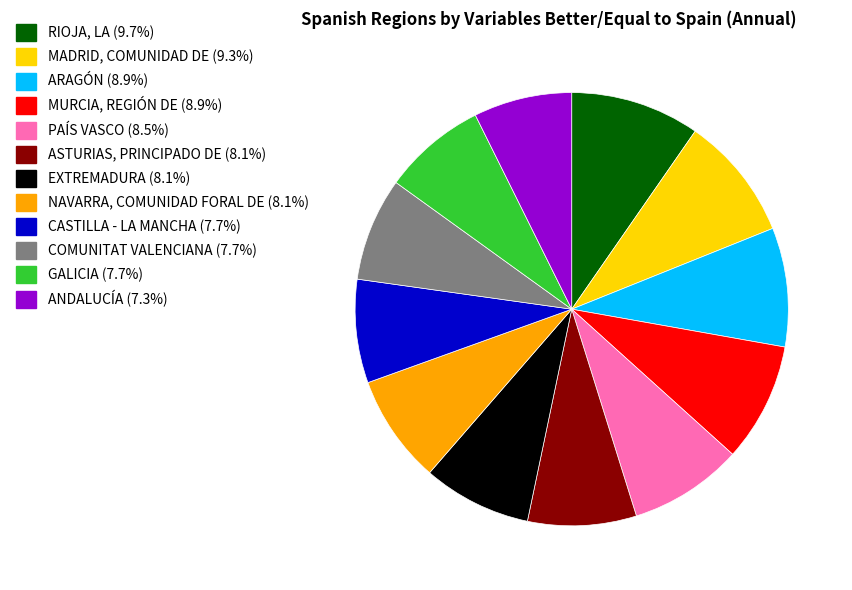

Between COMUNITAT VALENCIANA and PAÍS VASCO, which is larger?

PAÍS VASCO